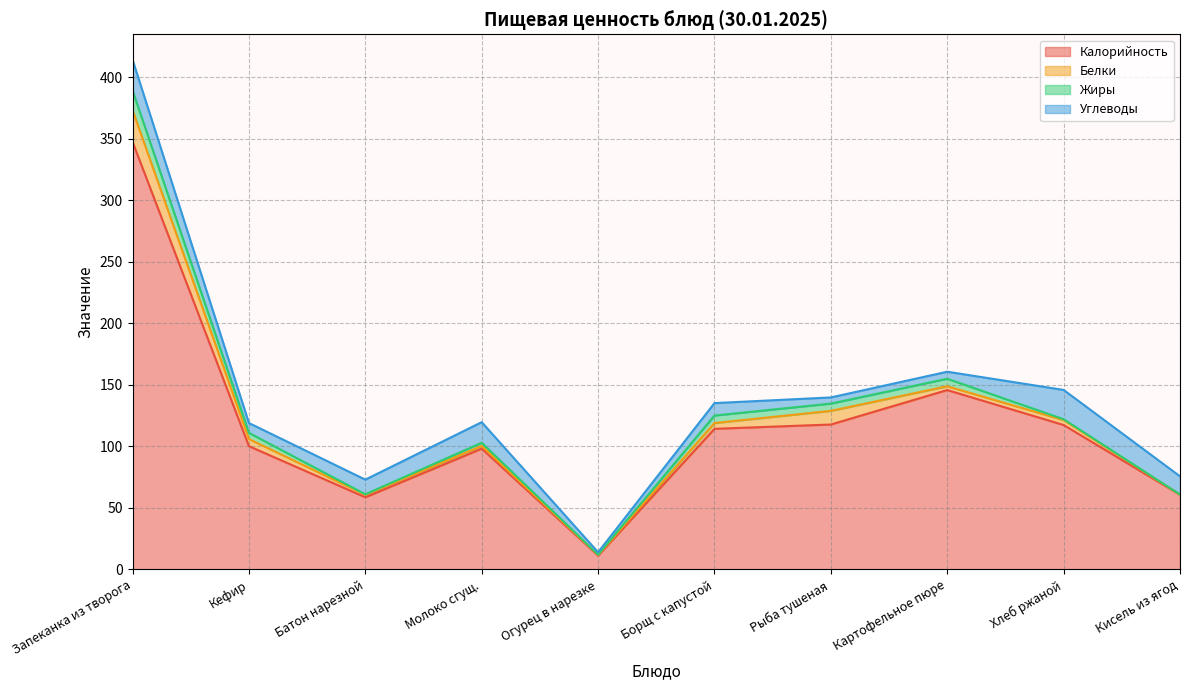

Does the chart display data point markers on the line(s)?

No